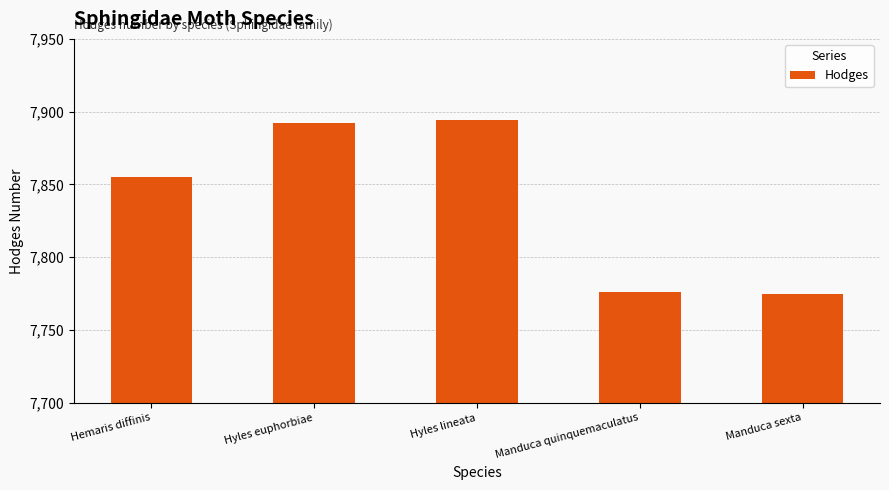

How many series are shown in this chart?

1